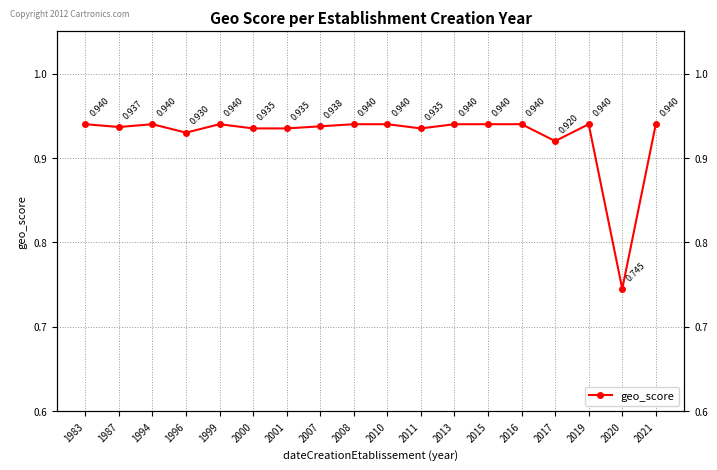

How many lines are shown in the chart?

1